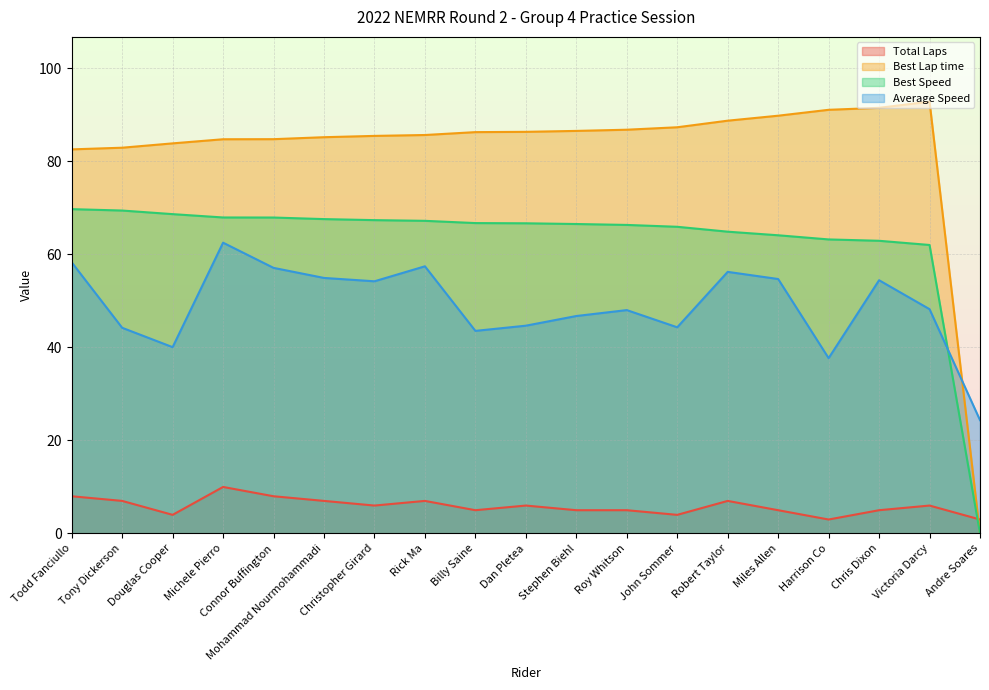

What is the label of the 2nd point from the left?

Tony Dickerson